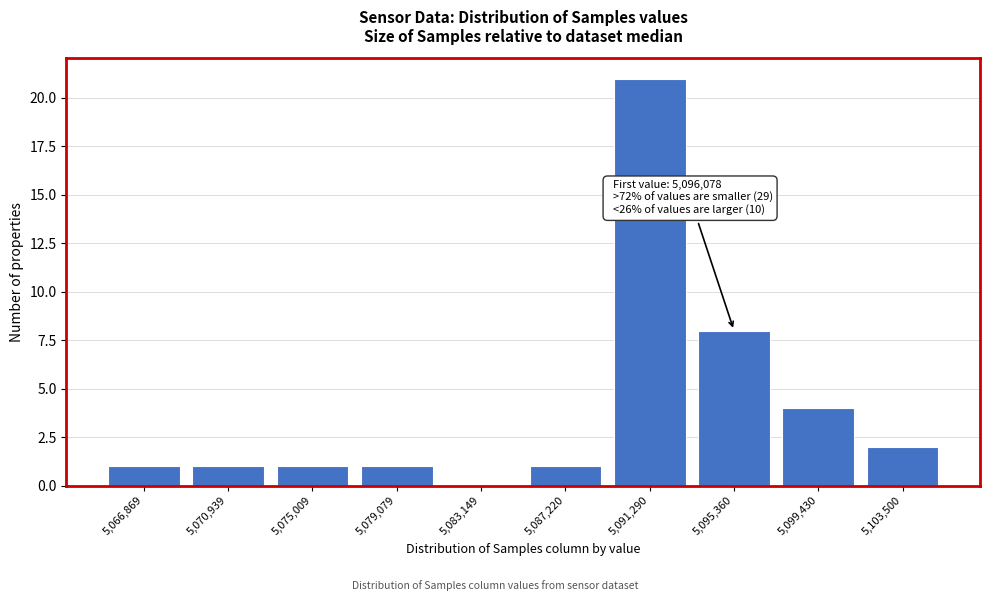

Reading left to right, transcribe all the data shown in this chart.

5,066,869=1	5,070,939=1	5,075,009=1	5,079,079=1	5,083,149=0	5,087,220=1	5,091,290=21	5,095,360=8	5,099,430=4	5,103,500=2